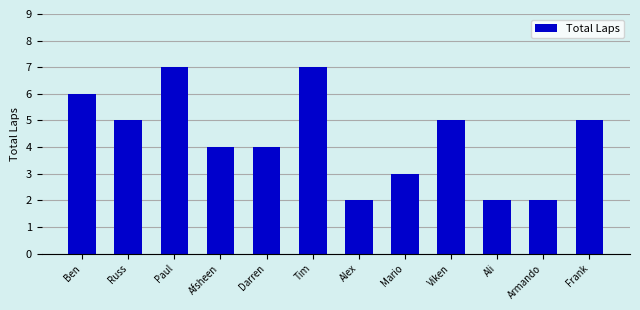

How many values are between 3 and 6?

7